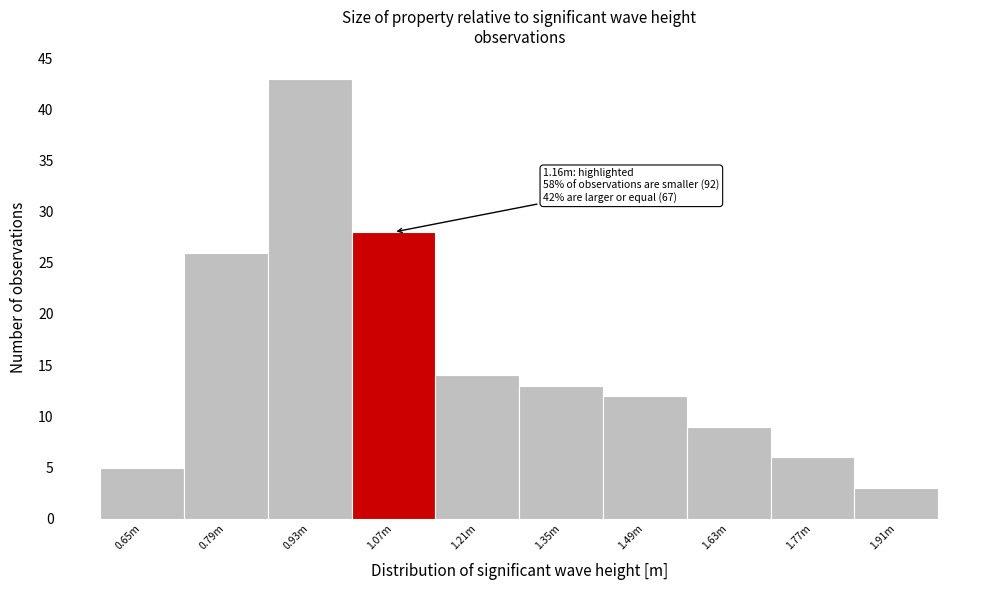

Reading right to left, extract all data points from this chart.

3	6	9	12	13	14	28	43	26	5